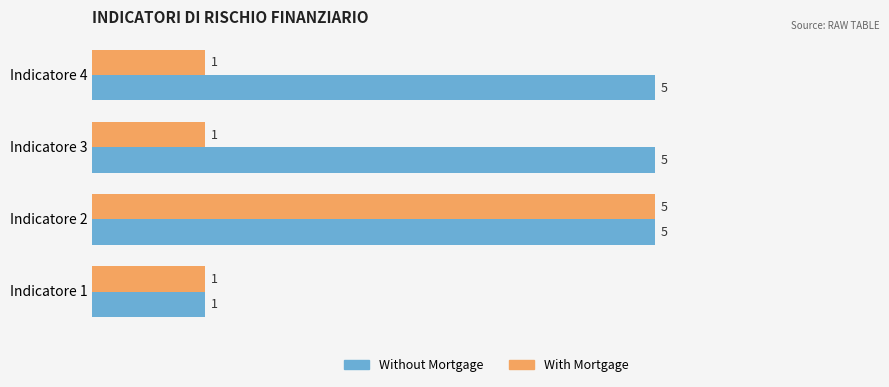

What is the spread (max minus min) of values at Indicatore 4?

4